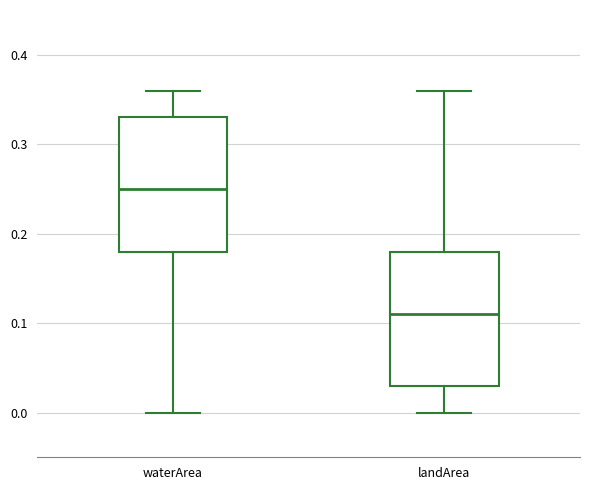

Reading left to right, read every box against the y-axis: the position of its median line, the range the box covers, and the ends of its whiskers. The values are not printed on the chart, so give them approximately, as read against the axis.

waterArea: median 0.25, box 0.18 to 0.33, whiskers 0.00 to 0.36
landArea: median 0.11, box 0.03 to 0.18, whiskers 0.00 to 0.36